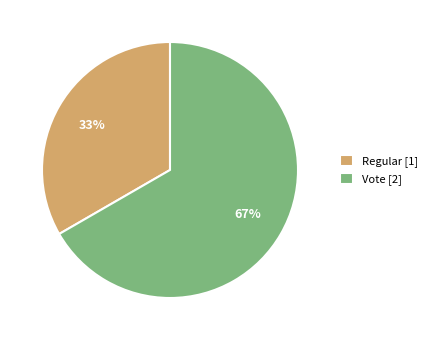

Combined, do Vote [2] and Regular [1] account for over 50%?

Yes